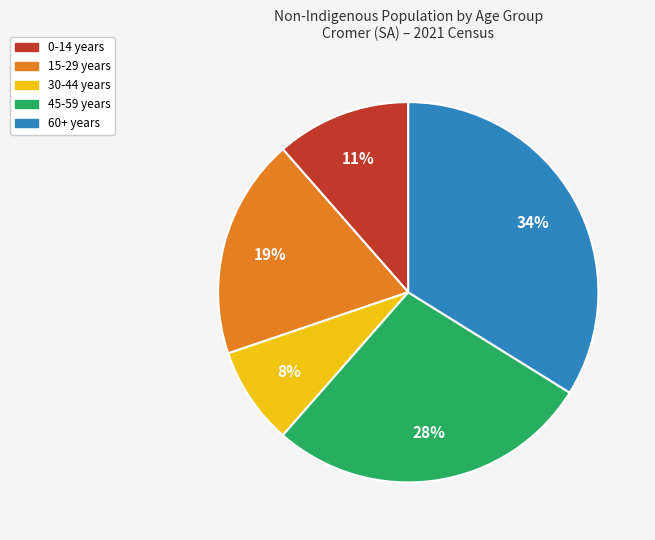

Is there a majority slice in this chart?

No